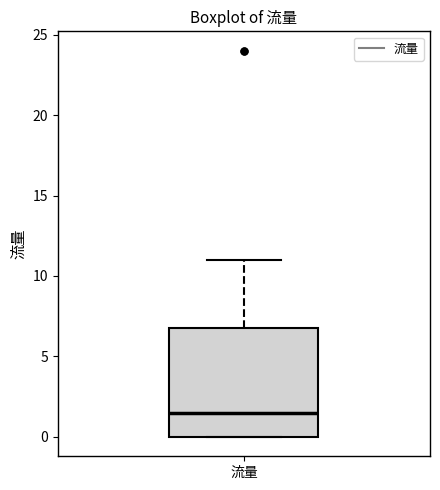

Transcribe this box plot: give where the median line is, the range the box spans, and where the two whiskers end, as read against the y-axis. The values are not printed on the chart, so give them approximately, as read against the axis.

median 1.5, box 0.0 to 7.0, whiskers 0.0 to 11.0